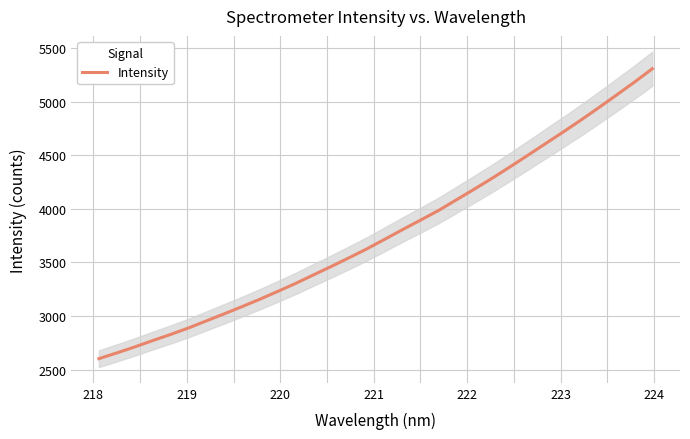

What is the smallest value displayed?

2601.4